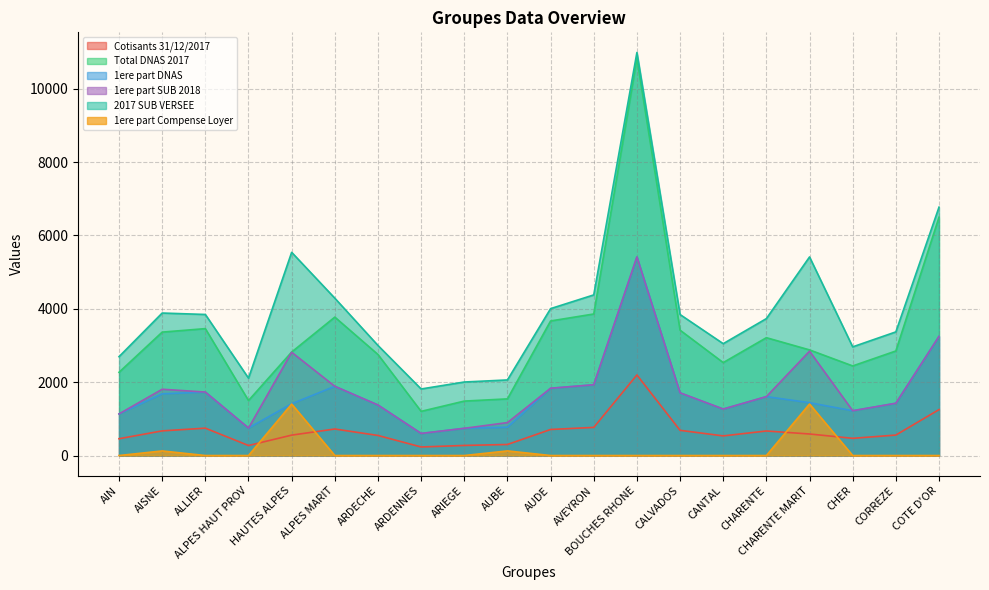

How many lines are shown in the chart?

6